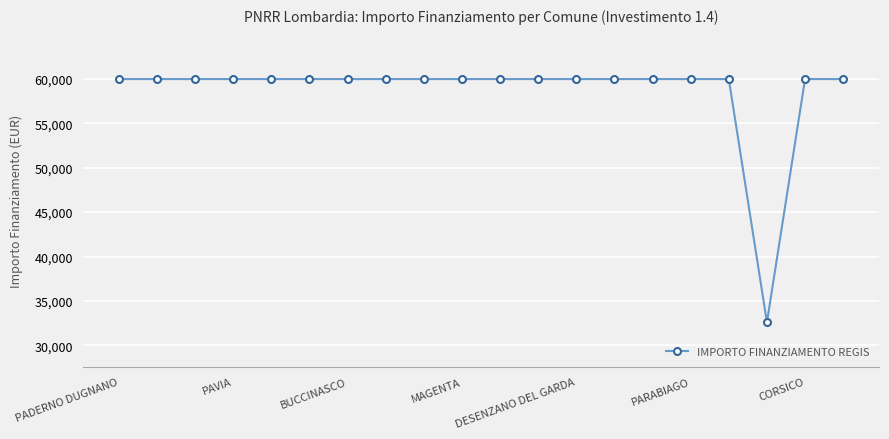

Count the number of data series in this chart.

1